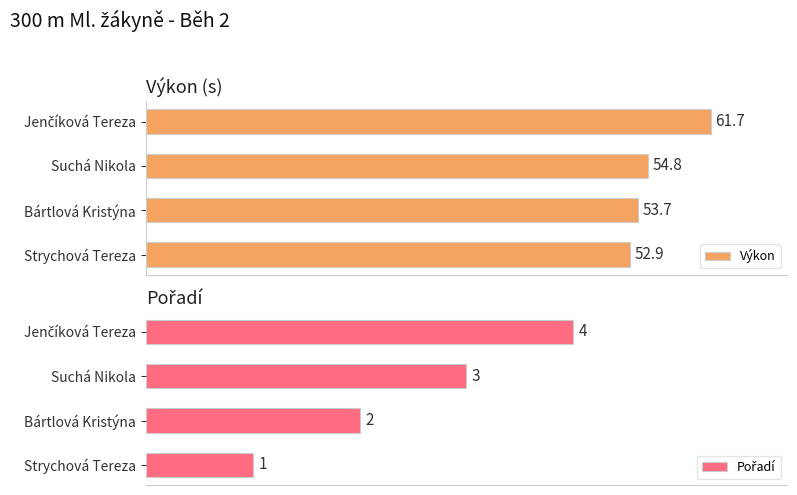

Between Strychová Tereza and Jenčíková Tereza, which is larger?

Jenčíková Tereza